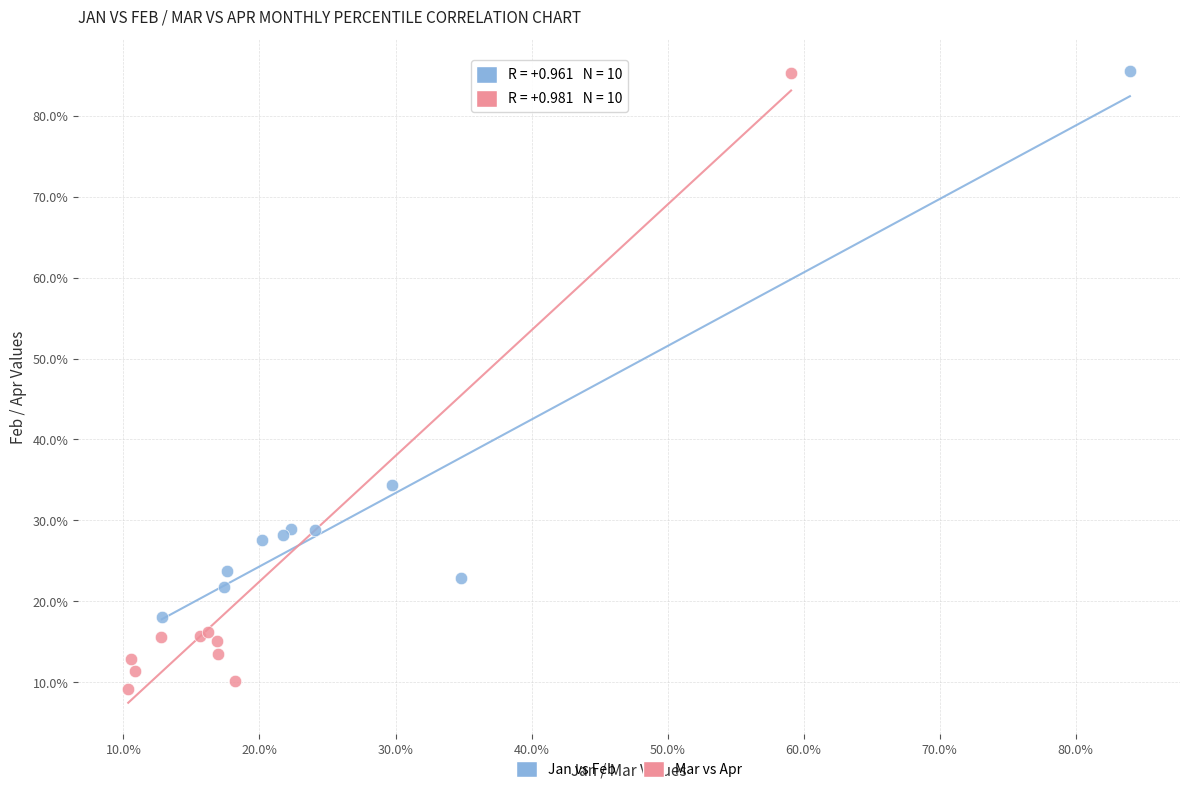

What are all the series names shown in the legend?

Jan vs Feb, Mar vs Apr